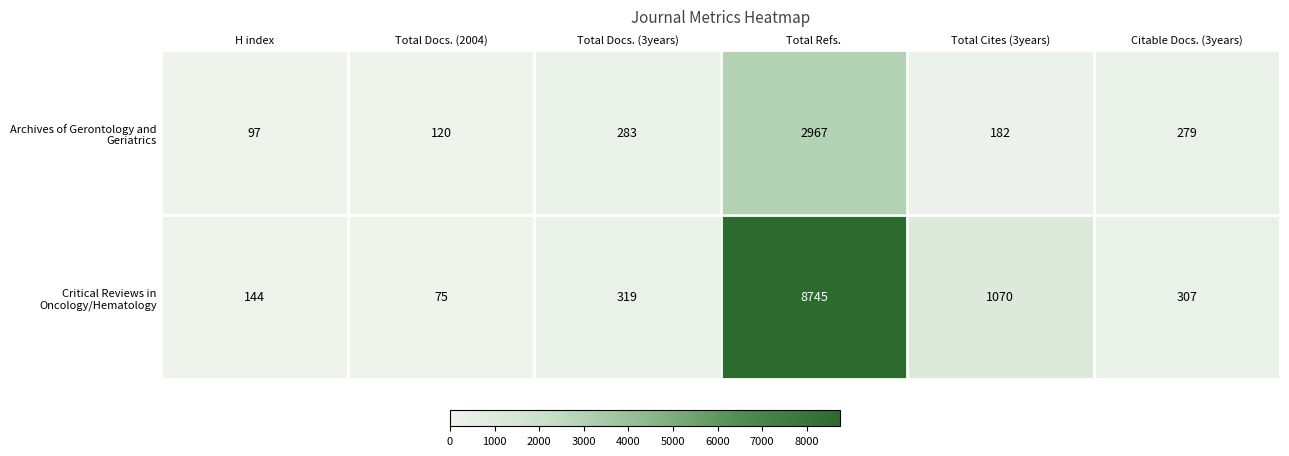

At how many categories does at least one series exceed 1222?

1